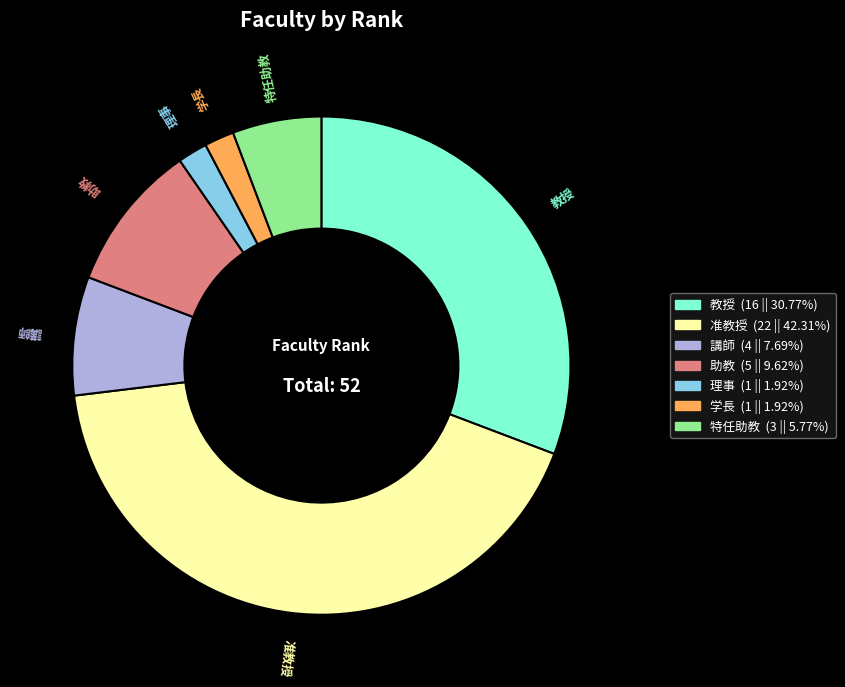

Which category has the biggest portion of the pie?

准教授